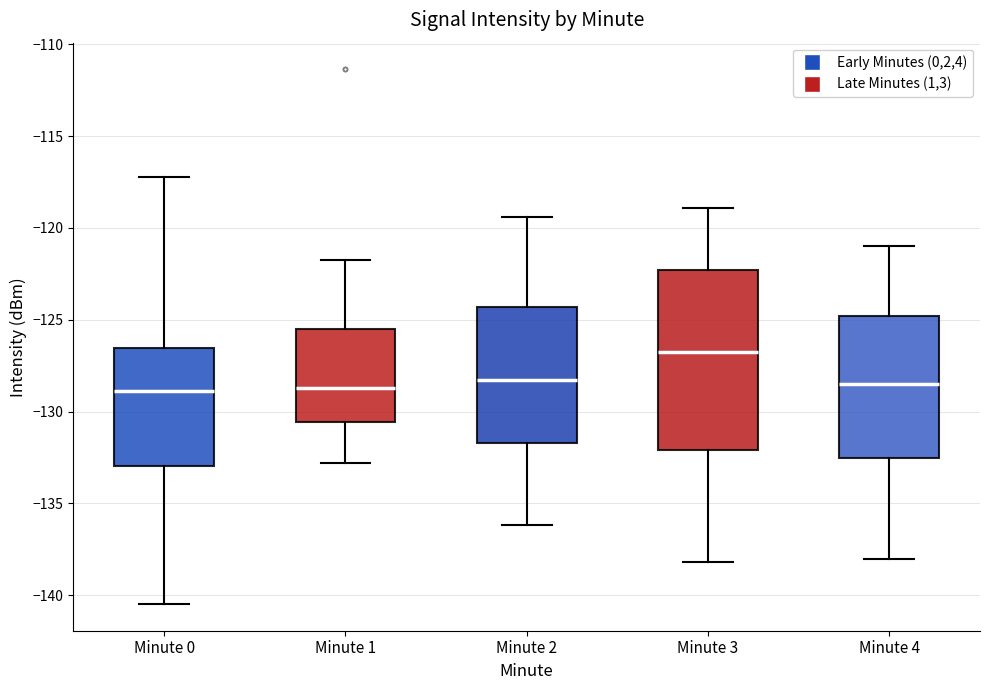

Reading left to right, transcribe this box plot: for each box, give where its median line is, the range the box spans, and where its two whiskers end, as read against the y-axis. The values are not printed on the chart, so give them approximately, as read against the axis.

Minute 0: median -129.0, box -133.0 to -126.5, whiskers -140.5 to -117.5
Minute 1: median -128.5, box -130.5 to -125.5, whiskers -133.0 to -121.5
Minute 2: median -128.5, box -131.5 to -124.5, whiskers -136.0 to -119.5
Minute 3: median -126.5, box -132.0 to -122.5, whiskers -138.0 to -119.0
Minute 4: median -128.5, box -132.5 to -125.0, whiskers -138.0 to -121.0